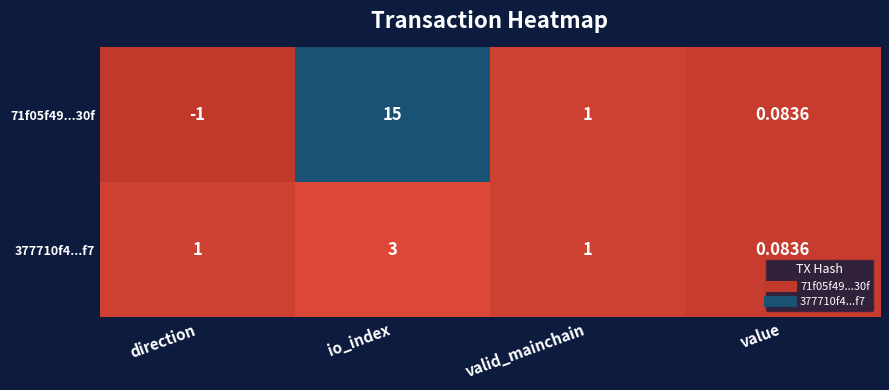

Count the number of categories in the chart.

4